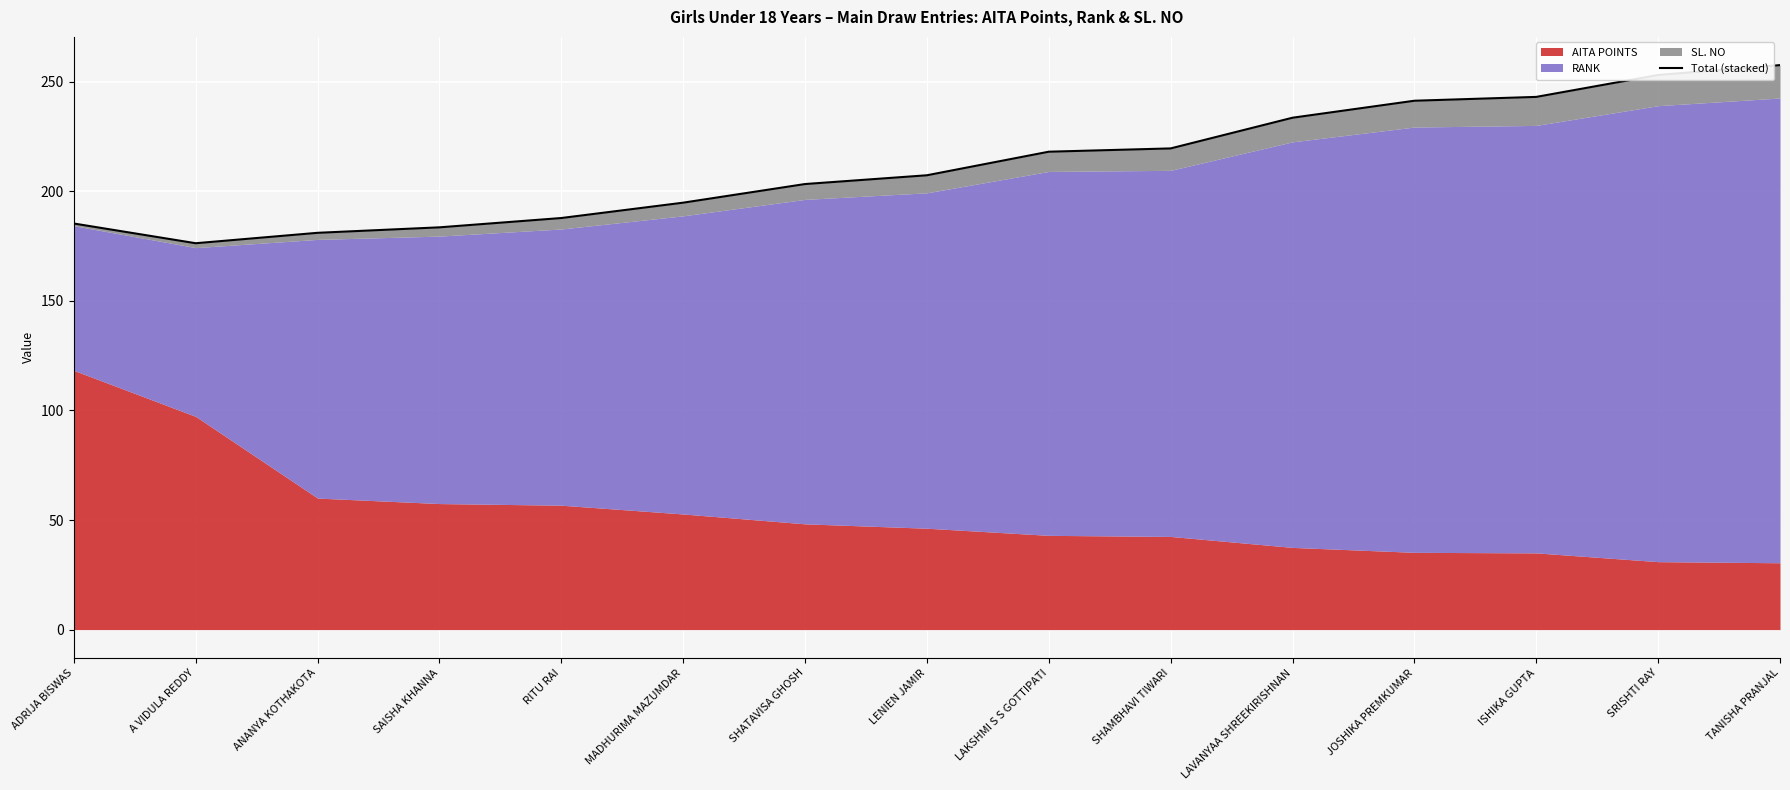

Rank the categories by value from highest to lowest.

TANISHA PRANJAL, SRISHTI RAY, ISHIKA GUPTA, JOSHIKA PREMKUMAR, LAVANYAA SHREEKIRISHNAN, SHAMBHAVI TIWARI, LAKSHMI S S GOTTIPATI, LENIEN JAMIR, SHATAVISA GHOSH, MADHURIMA MAZUMDAR, RITU RAI, ADRIJA BISWAS, SAISHA KHANNA, ANANYA KOTHAKOTA, A VIDULA REDDY